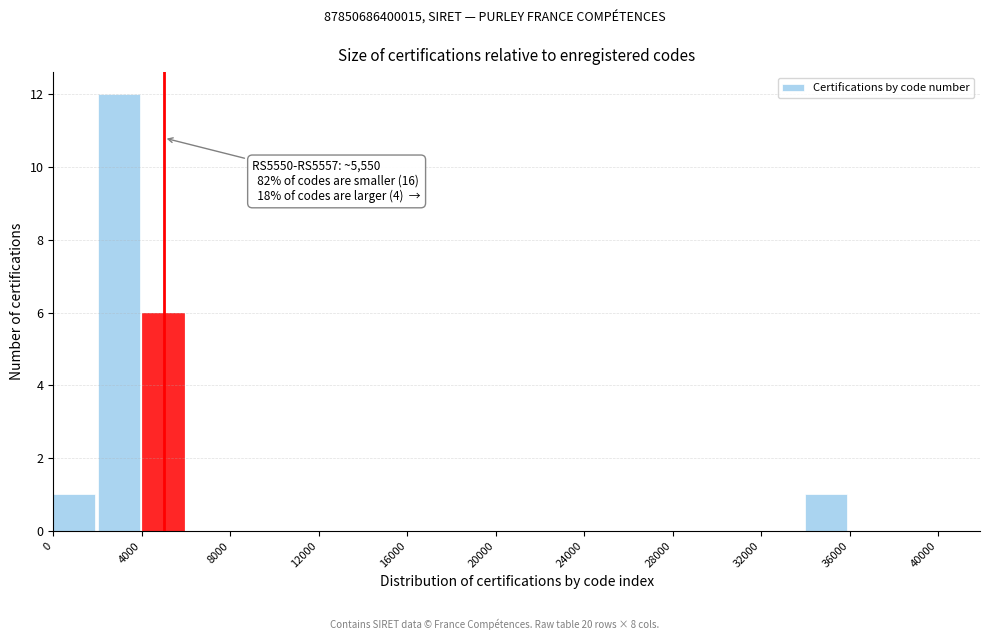

Over which range of the x-axis is the bar tallest?

2000 to 4000